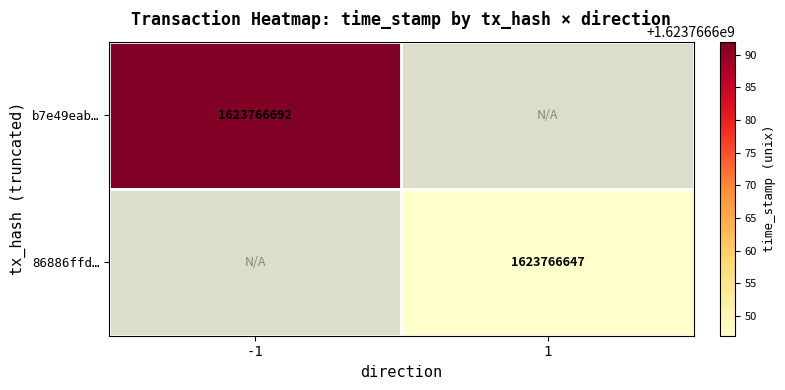

Is it true that b7e49eab03bfe874d4ca5daf47995c5cdacced9 equals 582155068 at time_stamp?

False